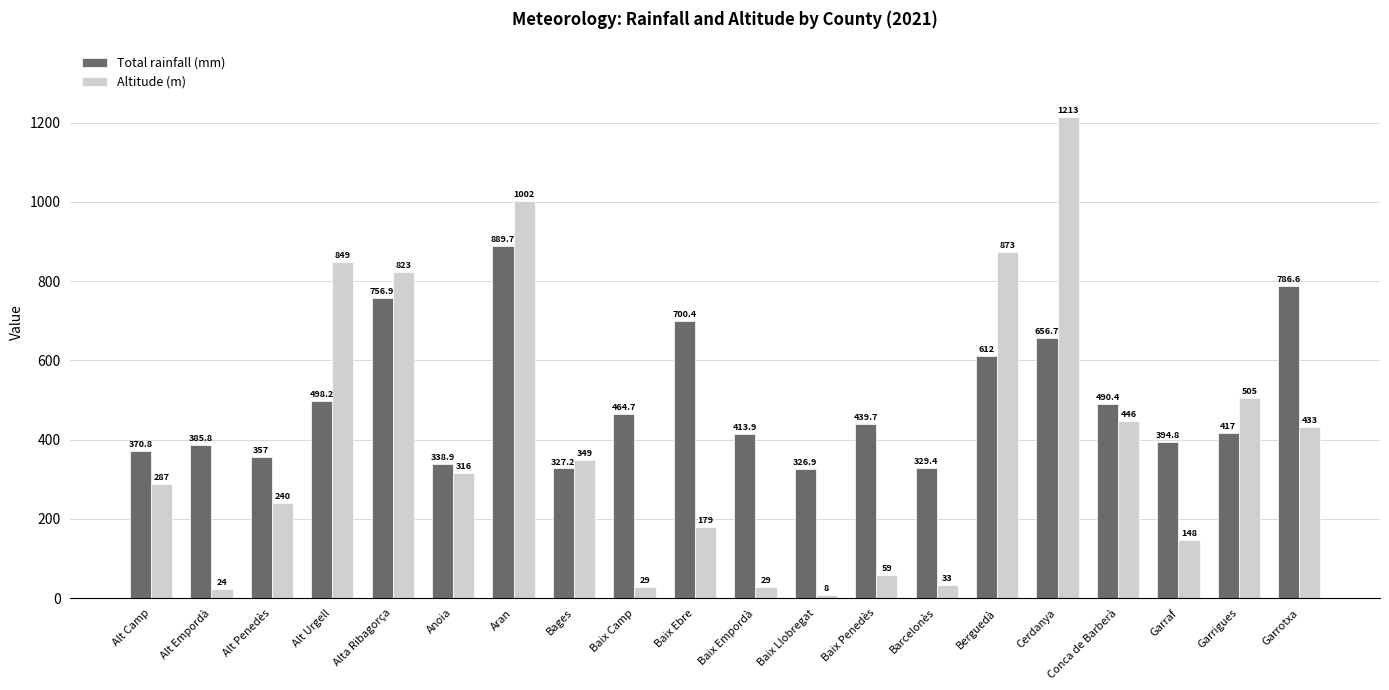

Where is Total rainfall (mm) nearest to the value 608?

Berguedà